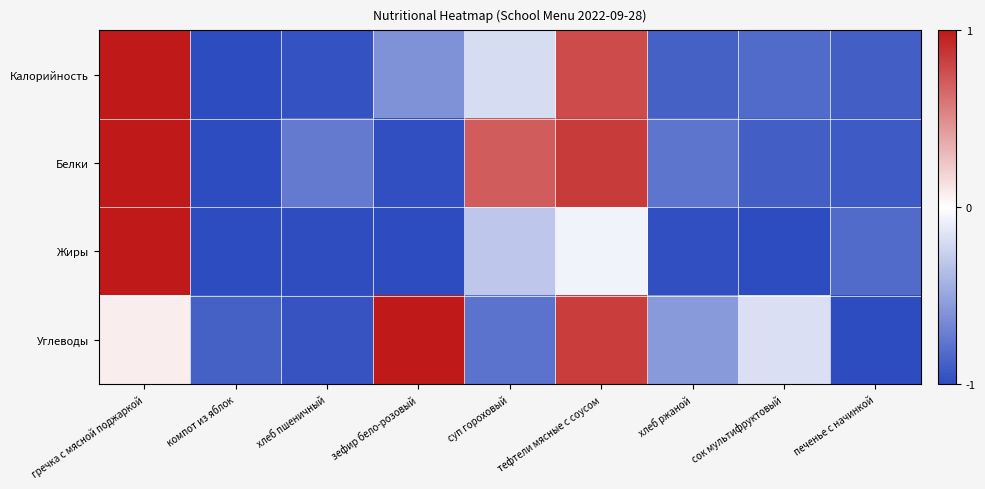

Rank the series by their maximum value, from lowest to highest.

Калорийность, Белки, Жиры, Углеводы